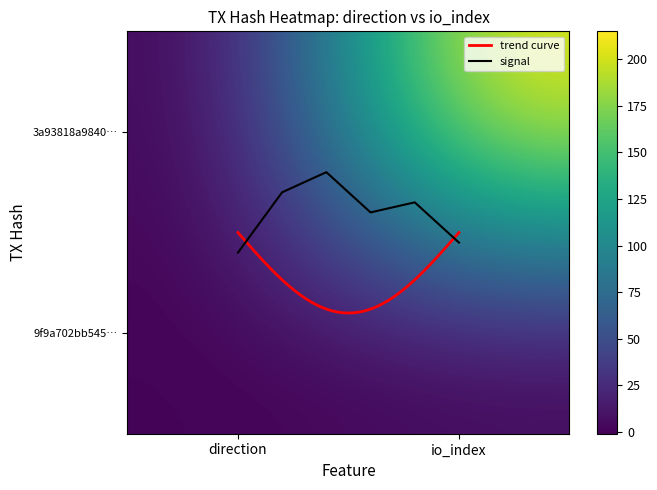

List the series in order of their overall mean, highest first.

3a93818a9840a17f25d169260a14b5e891729de, 9f9a702bb545d174c82ddf0d318a510797df6b8